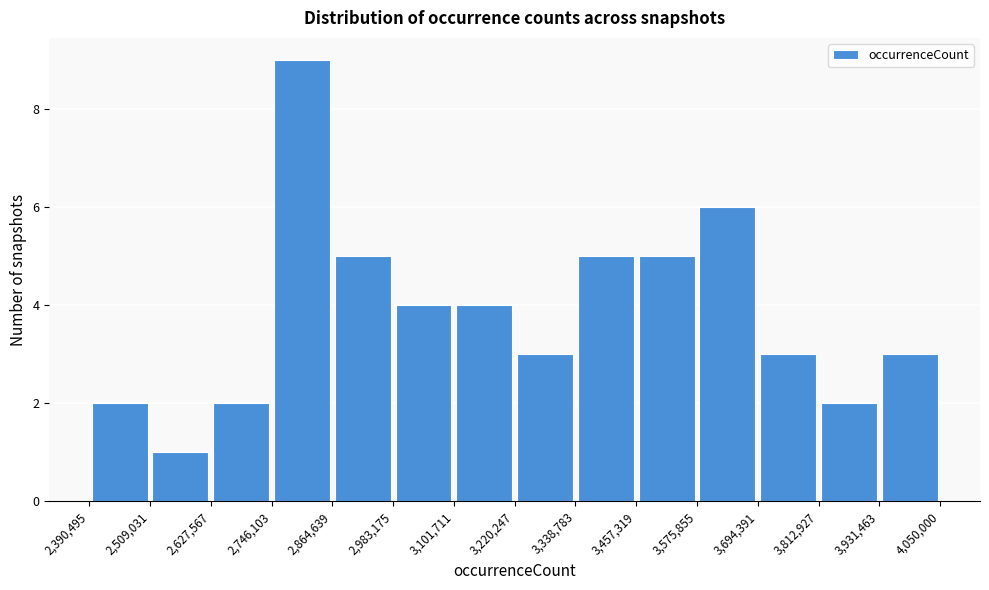

How tall is the bar that spans 3,812,927 to 3,931,463 on the x-axis? The values are not printed on the chart, so give them approximately, as read against the axis.

2